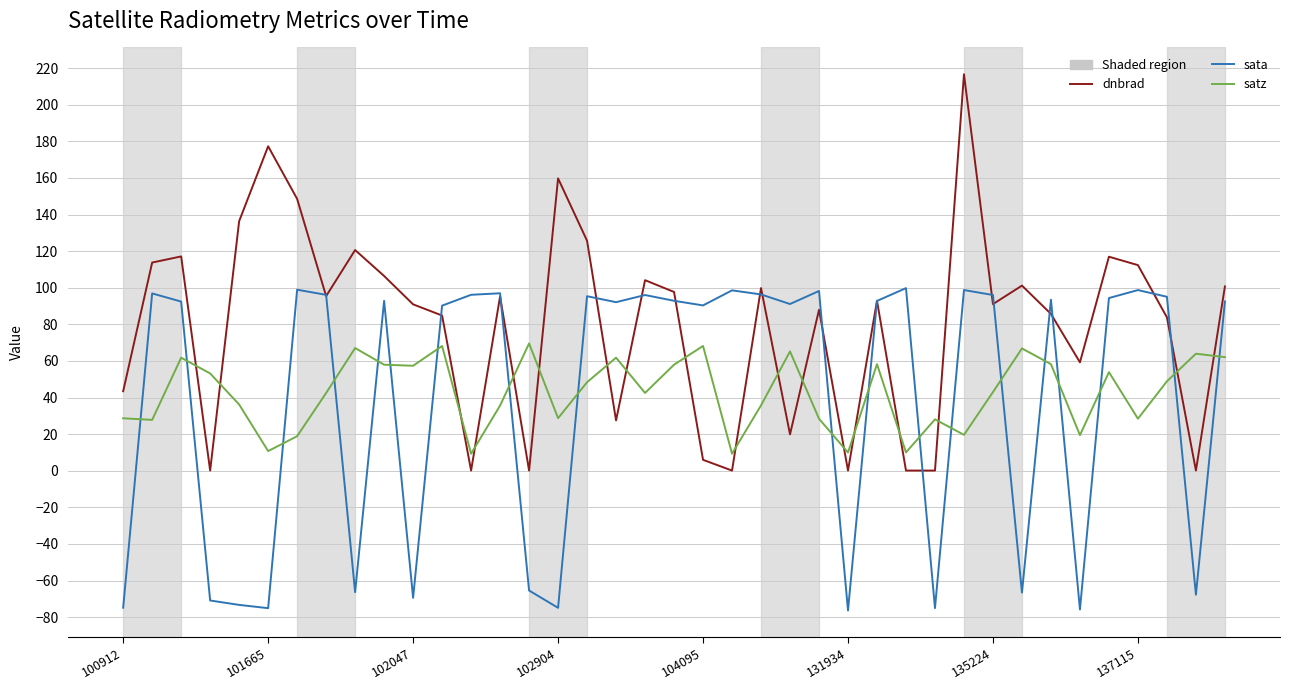

True or false: sata has more than 0 points higher than both neighbors.

True